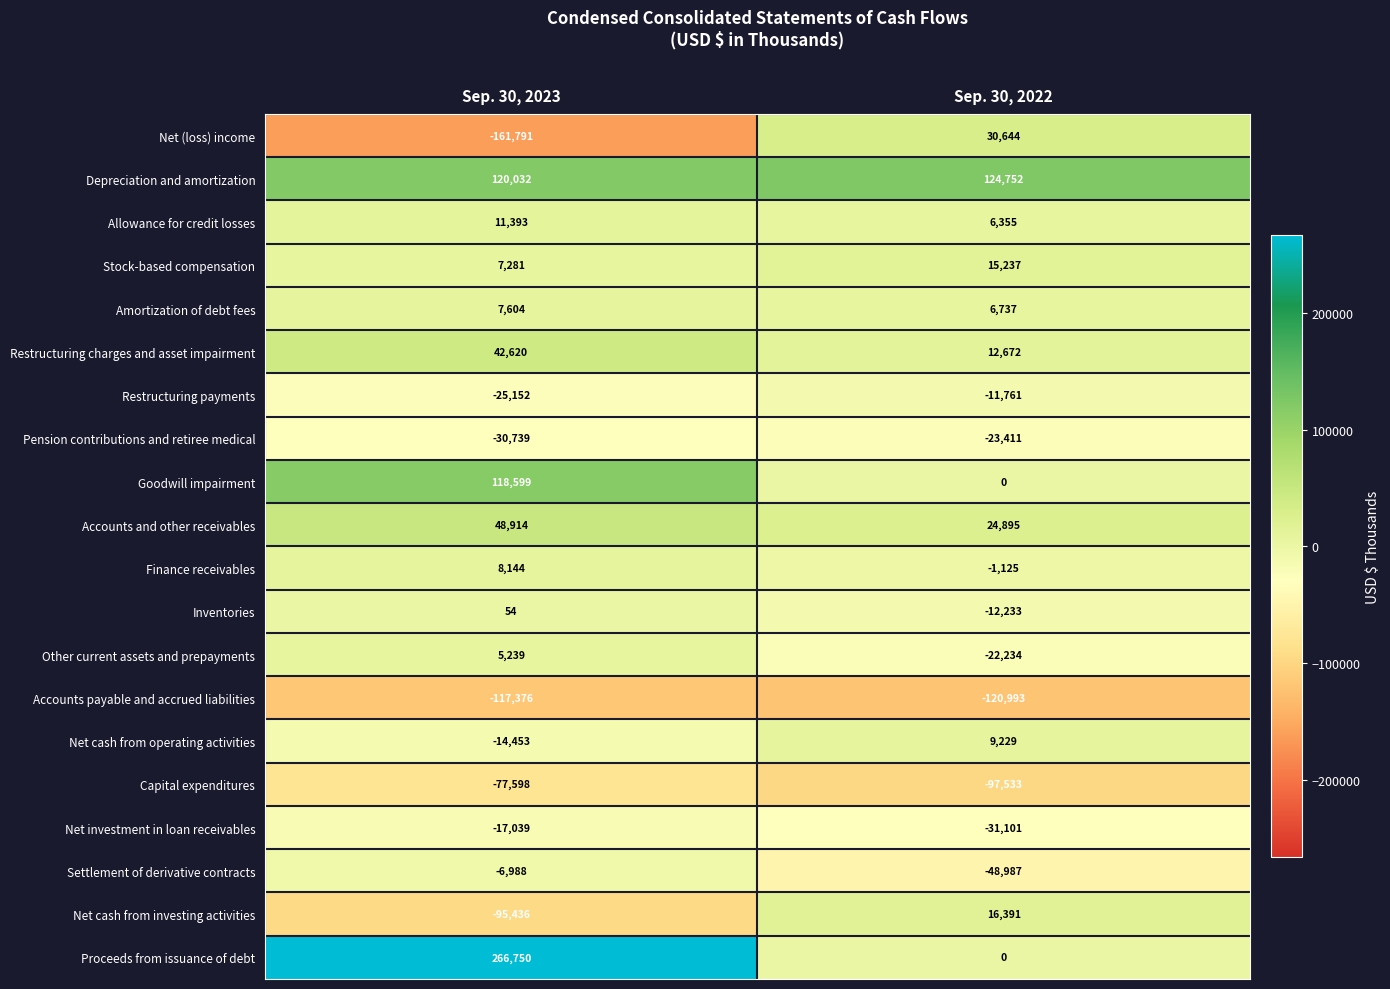

What is the sum of all Depreciation and amortization values?

244784